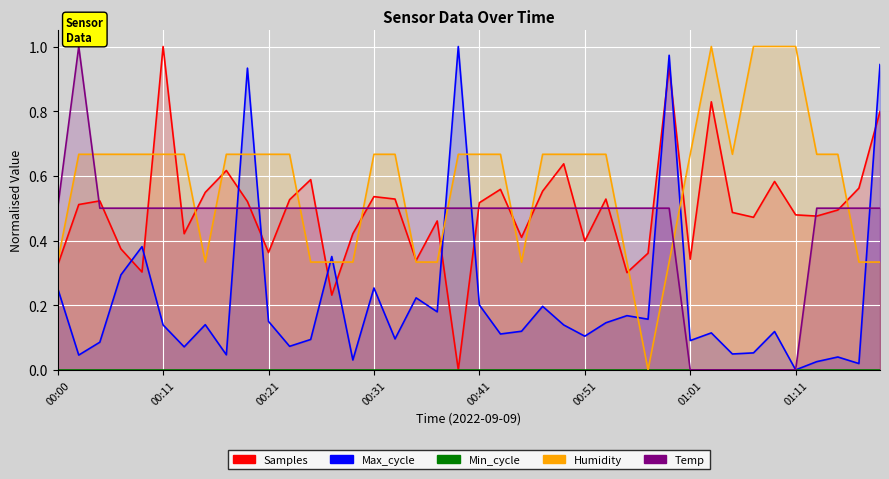

What is the highest value of the Humidity series?

1.0